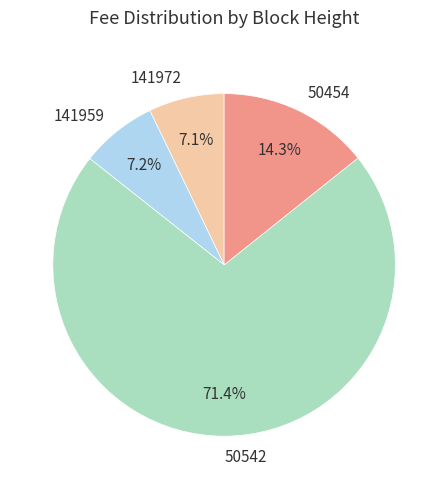

Count the number of slices in the pie.

4